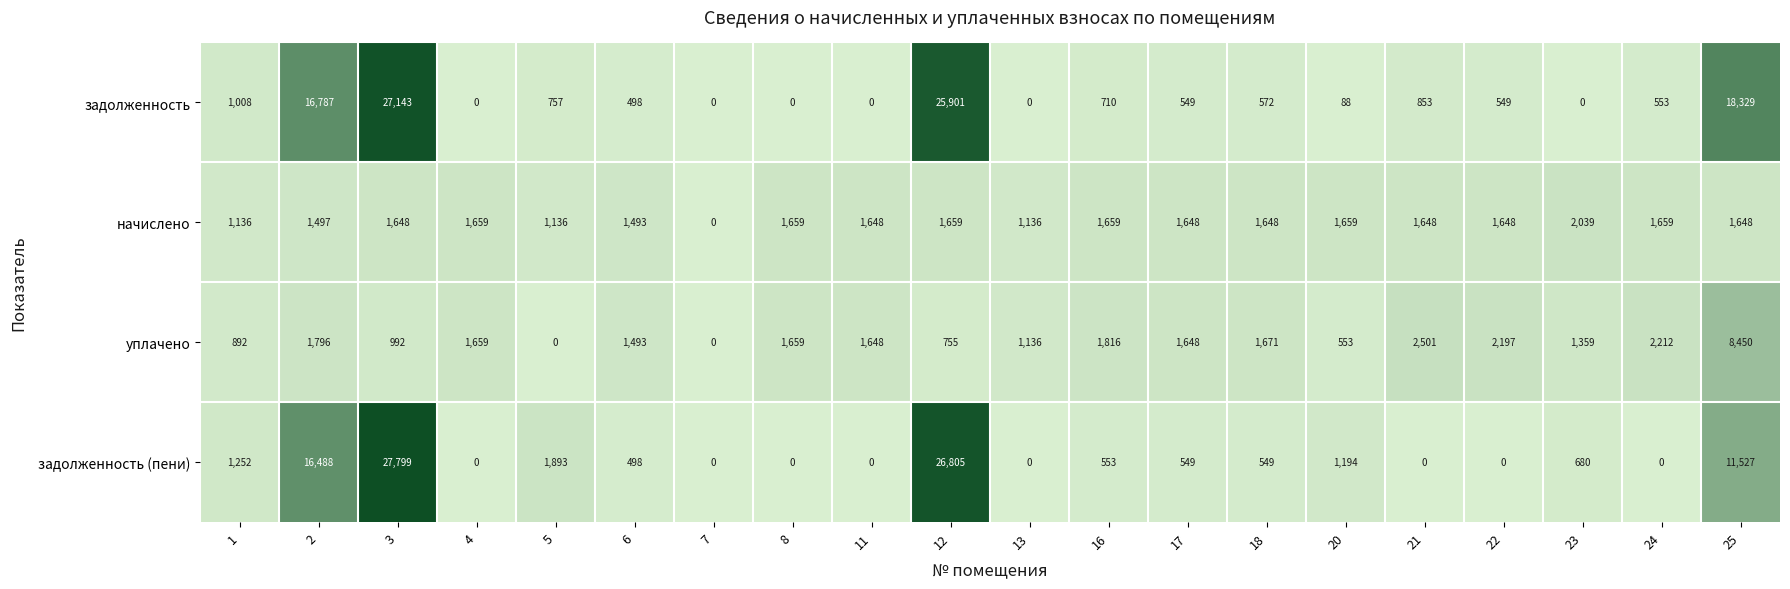

What is the approximate value of уплачено at 11, to the nearest 100?

1600